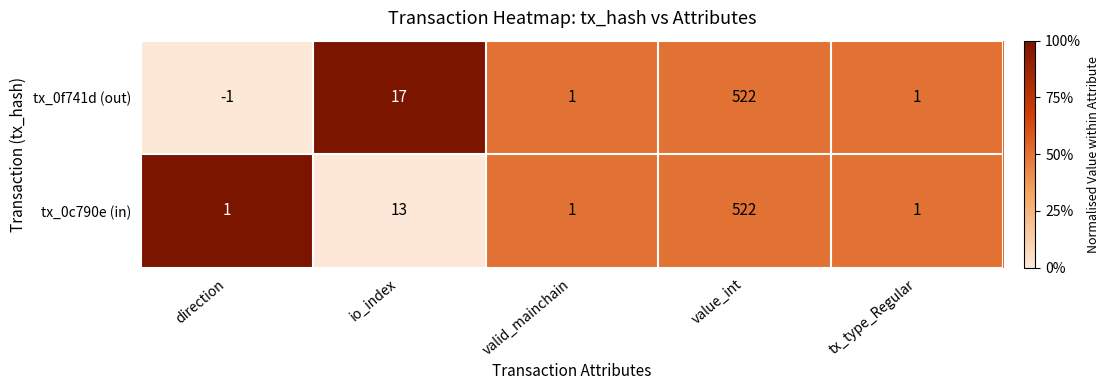

What is the difference between the highest and lowest values at io_index?

4